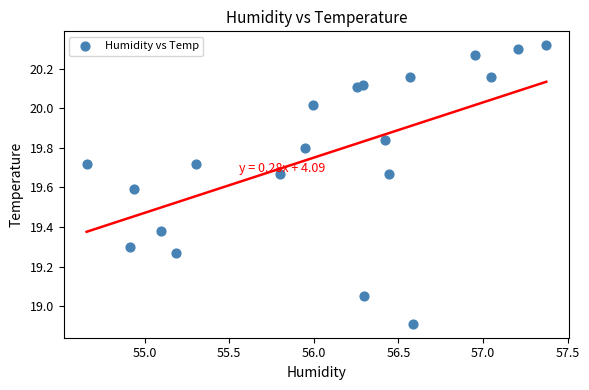

What is the range of X values (max minus min)?

2.7